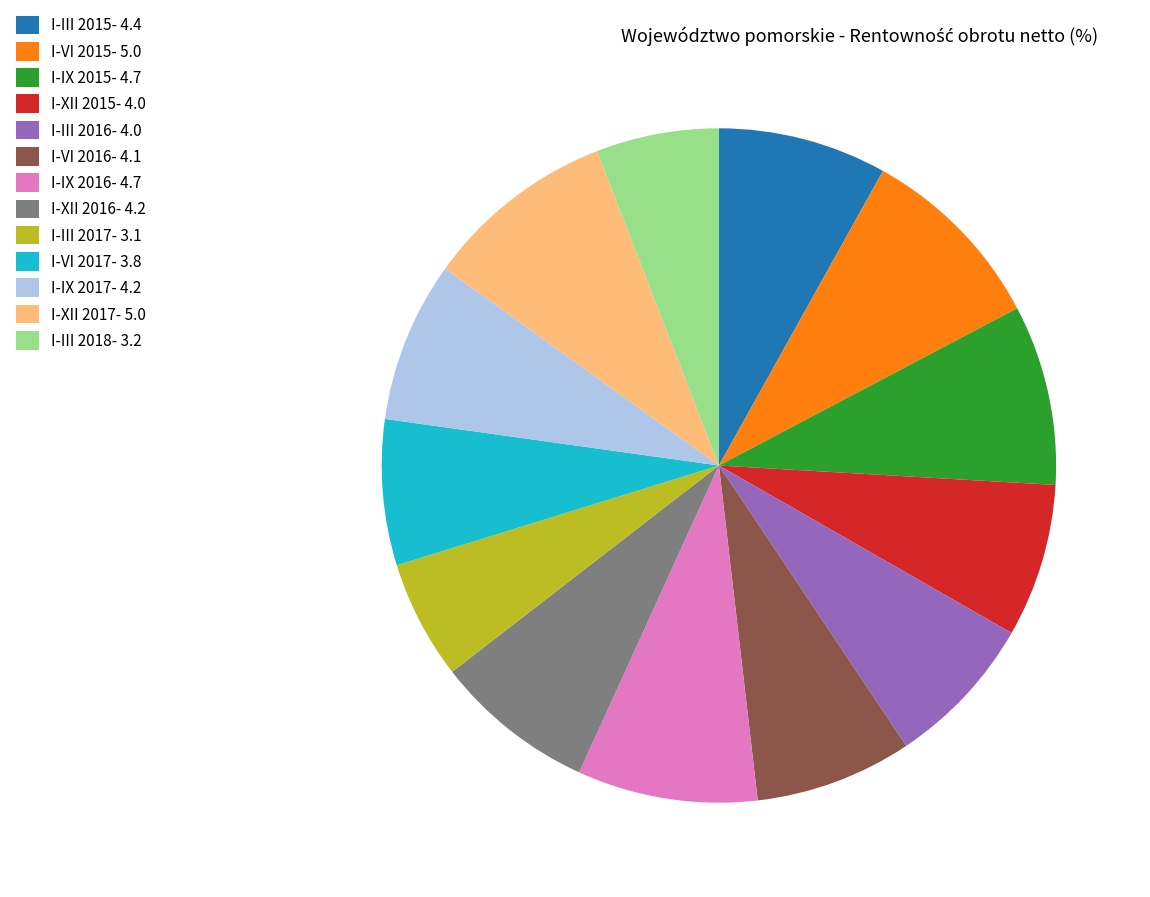

True or false: I-III 2015 accounts for 8% of the total.

True